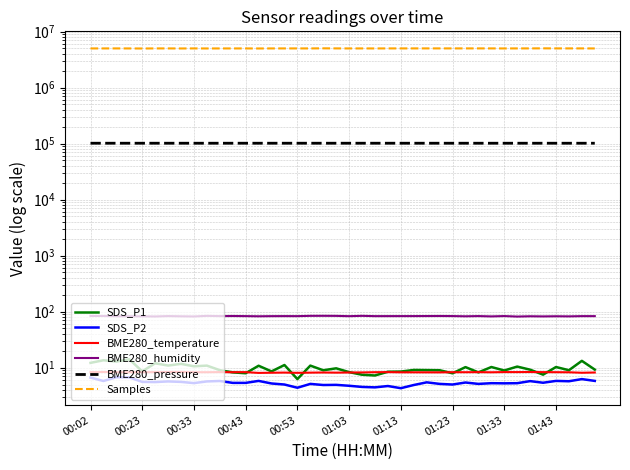

What position from the left is 00:53?

17